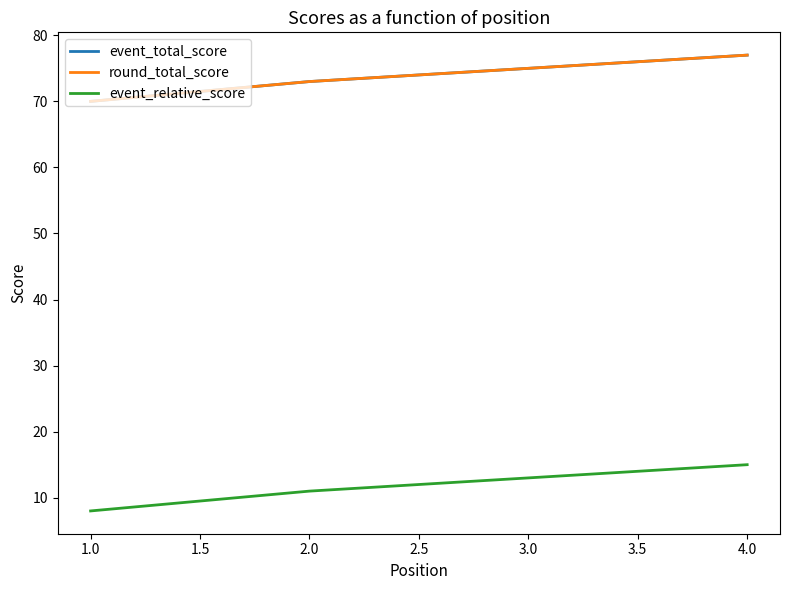

True or false: event_relative_score and round_total_score cross at least once.

False